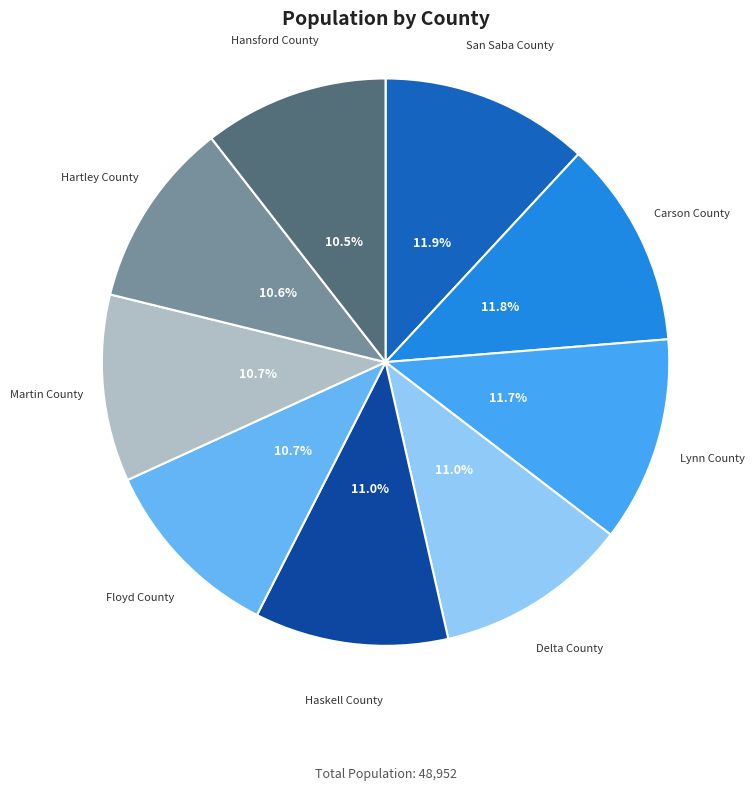

How many segments does this pie chart have?

9